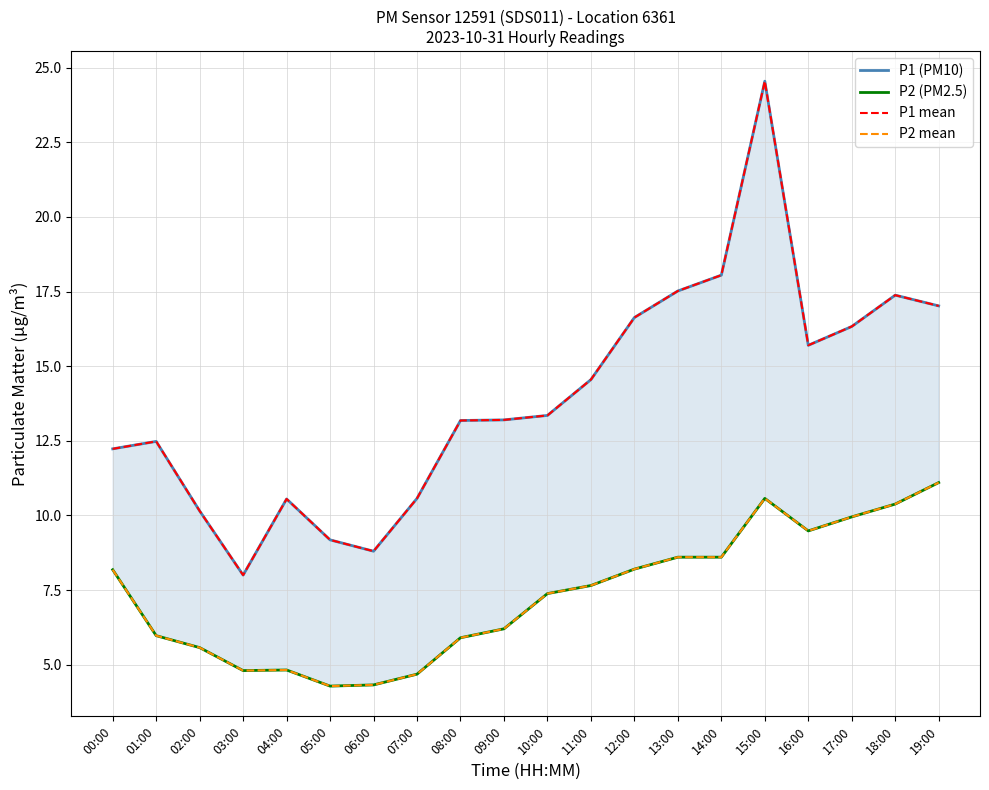

How many interior local valleys does the P2 mean series have?

3